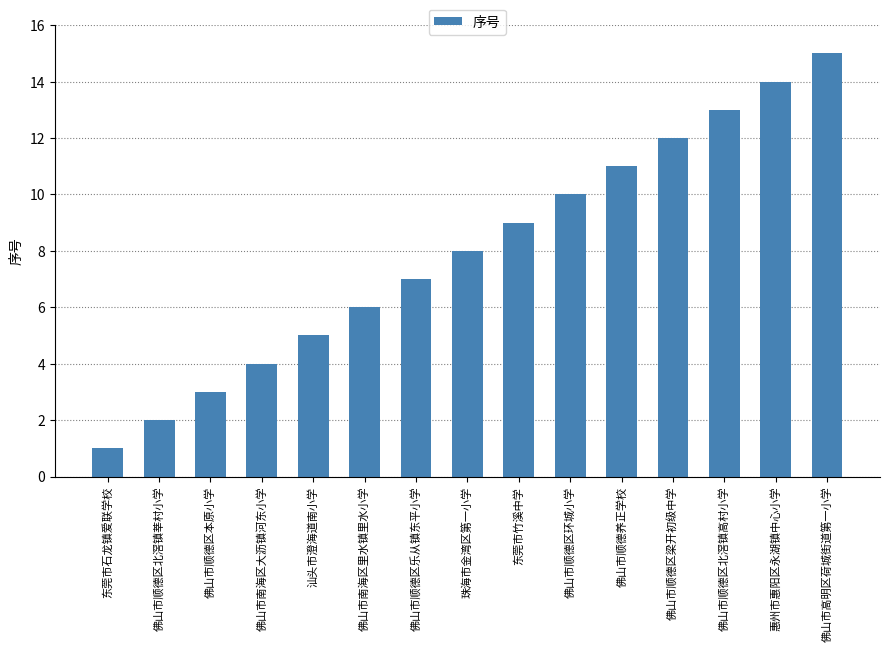

Reading left to right, transcribe all the data shown in this chart.

1	2	3	4	5	6	7	8	9	10	11	12	13	14	15